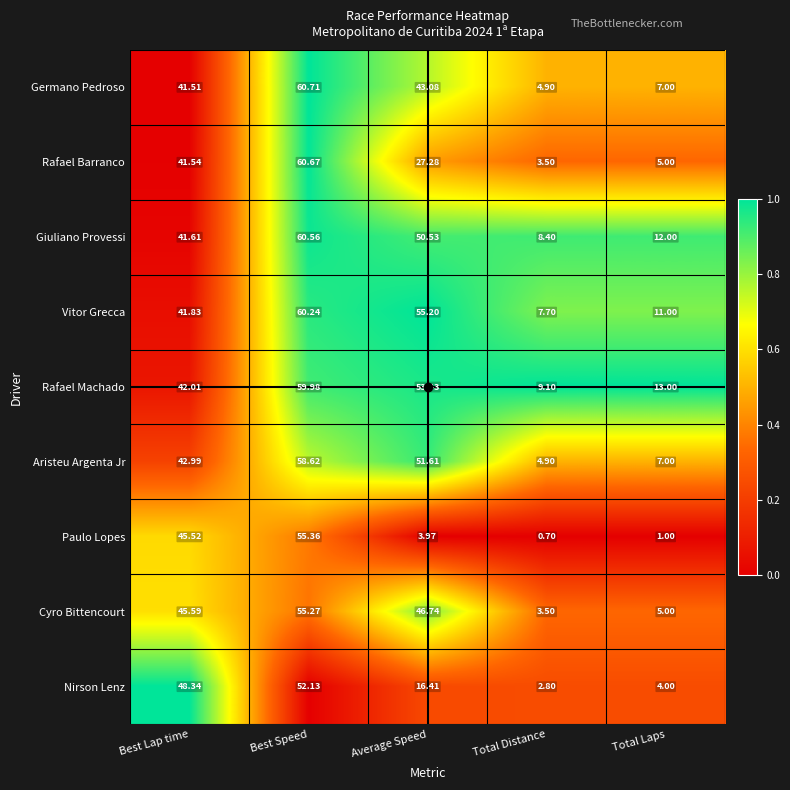

At Best Lap time, list the series in order from largest to smallest.

Nirson Lenz, Cyro Bittencourt, Paulo Lopes, Aristeu Argenta Jr, Rafael Machado, Vitor Grecca, Giuliano Provessi, Rafael Barranco, Germano Pedroso